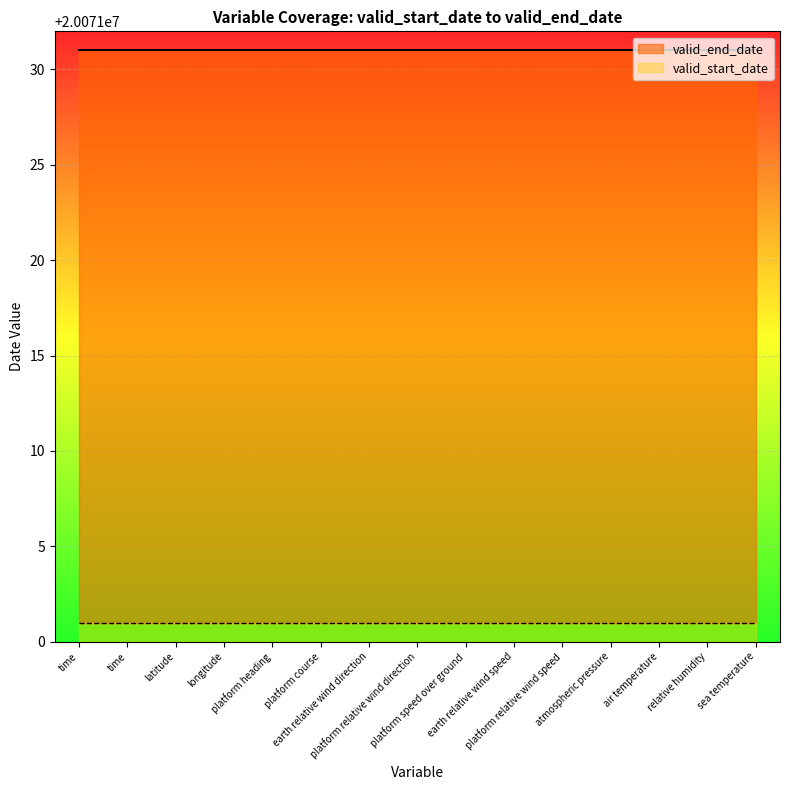

How many lines are shown in the chart?

2